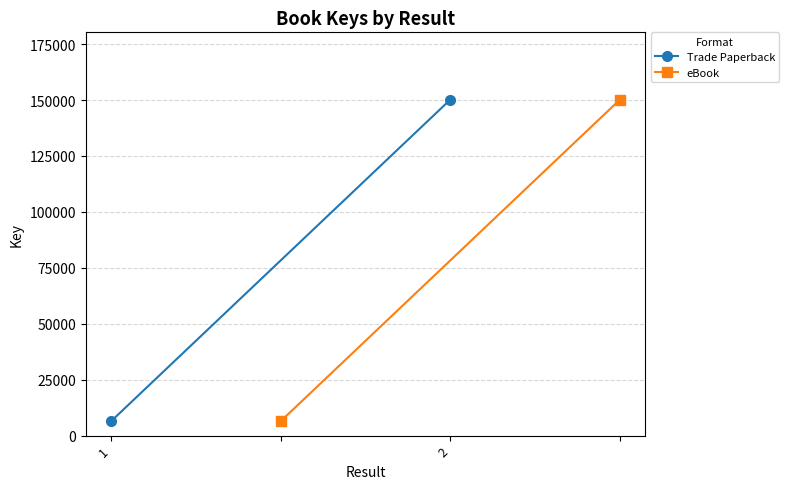

What is the average value of the Trade Paperback series?

78334